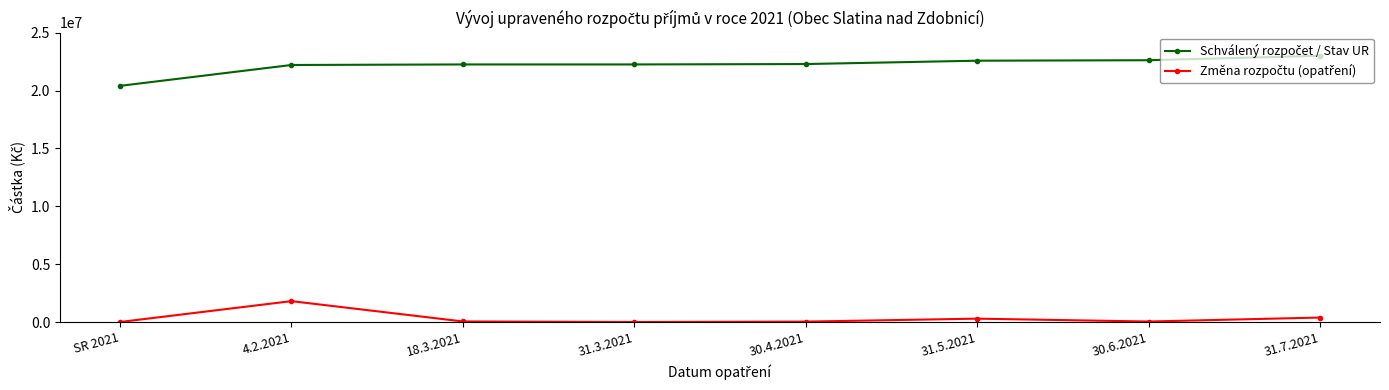

What is the label of the 1st point from the right?

31.7.2021